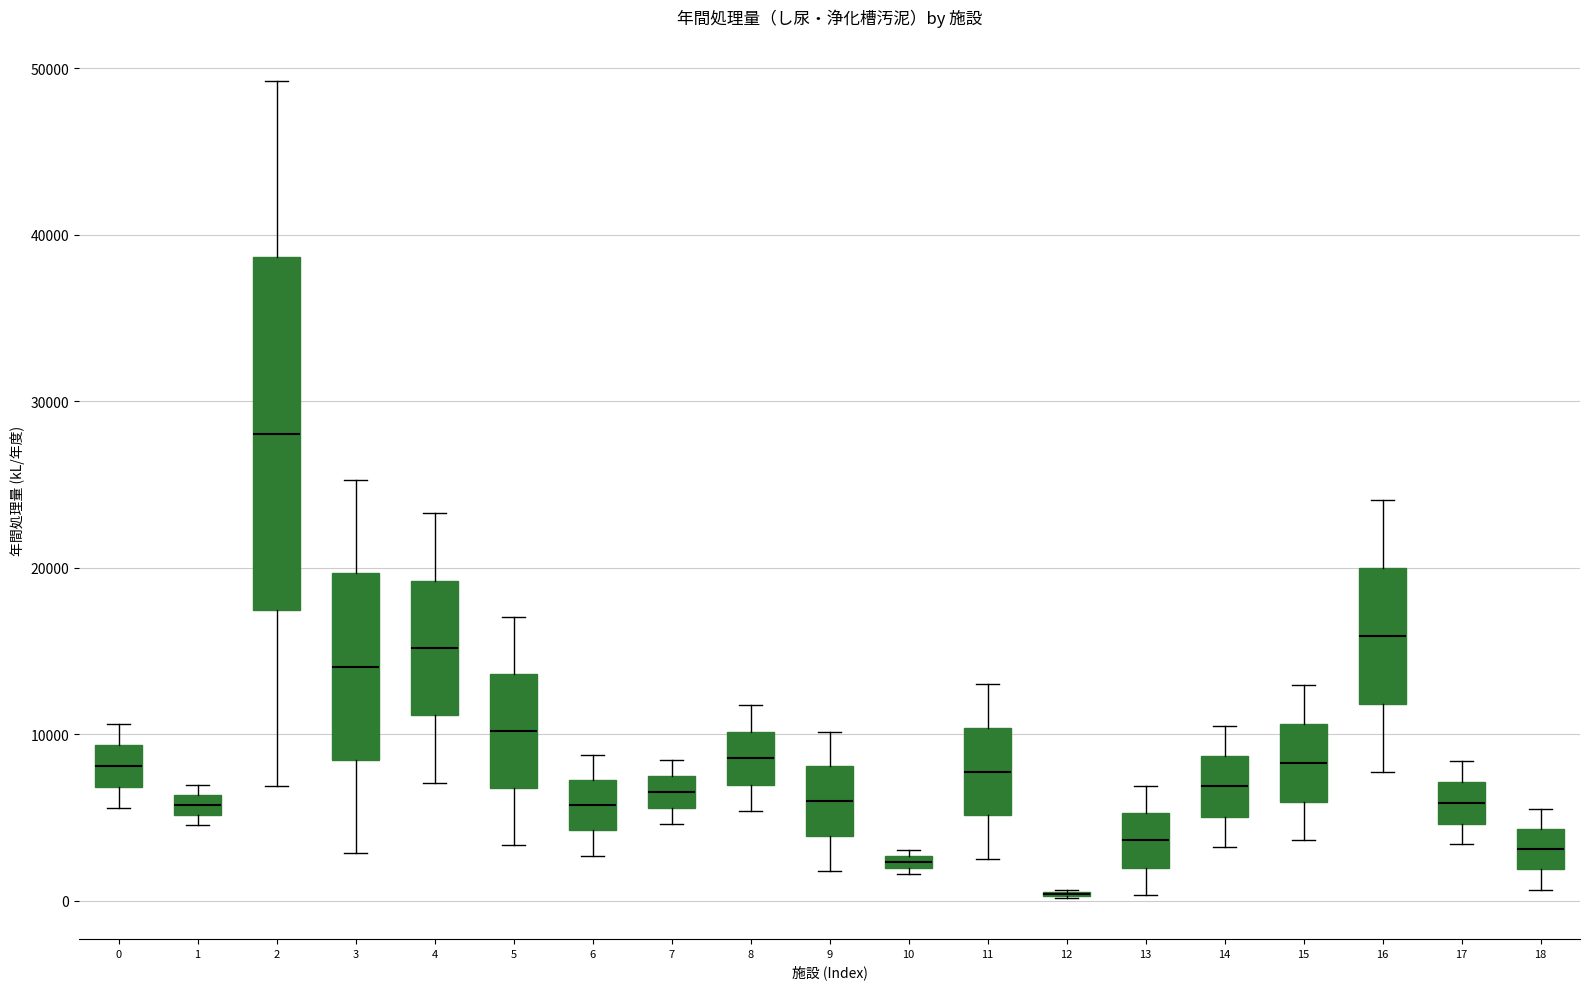

Where is the upper edge of the box at x = 6 on the y-axis? The values are not printed on the chart, so give them approximately, as read against the axis.

7000